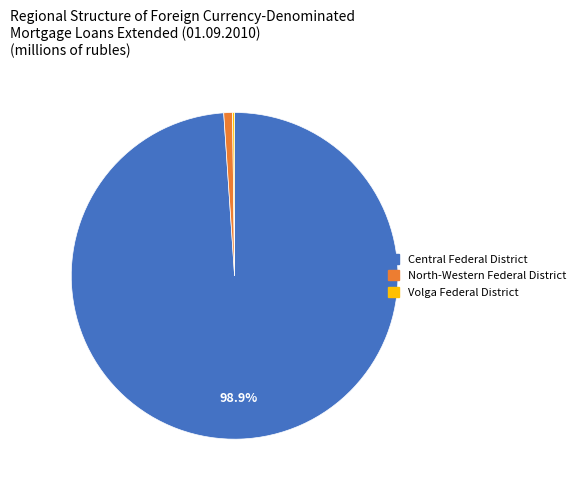

Is there a majority slice in this chart?

Yes